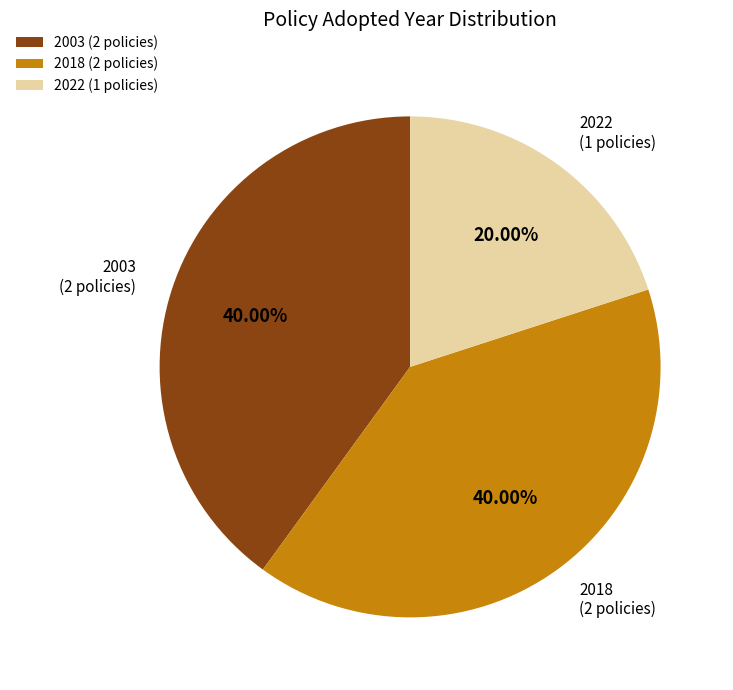

Do 2022 and 2003 together represent more than half of the pie?

Yes